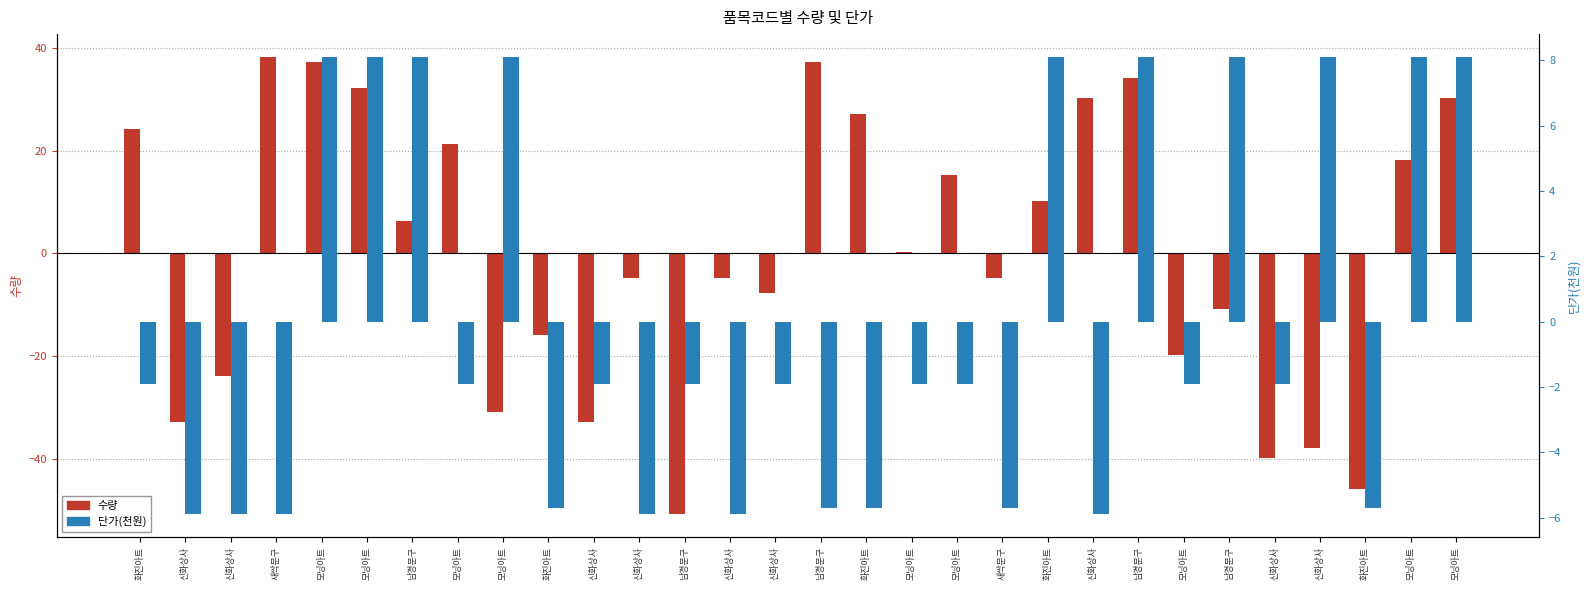

What is the difference between the highest and lowest values at 새싹문구?

44.1